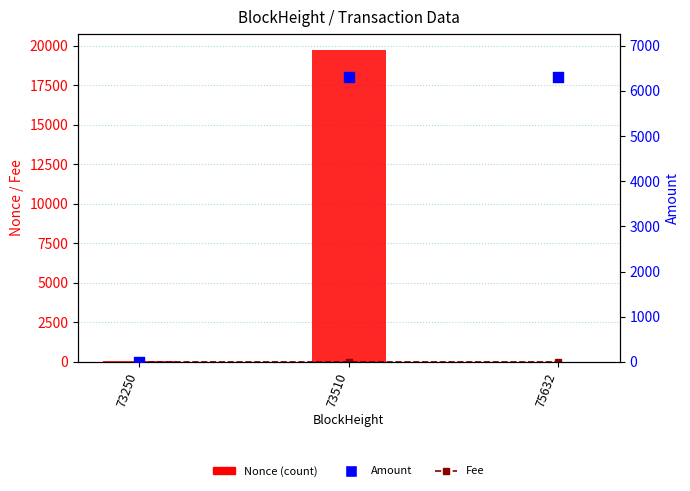

Which series contains the highest Y value?

Nonce